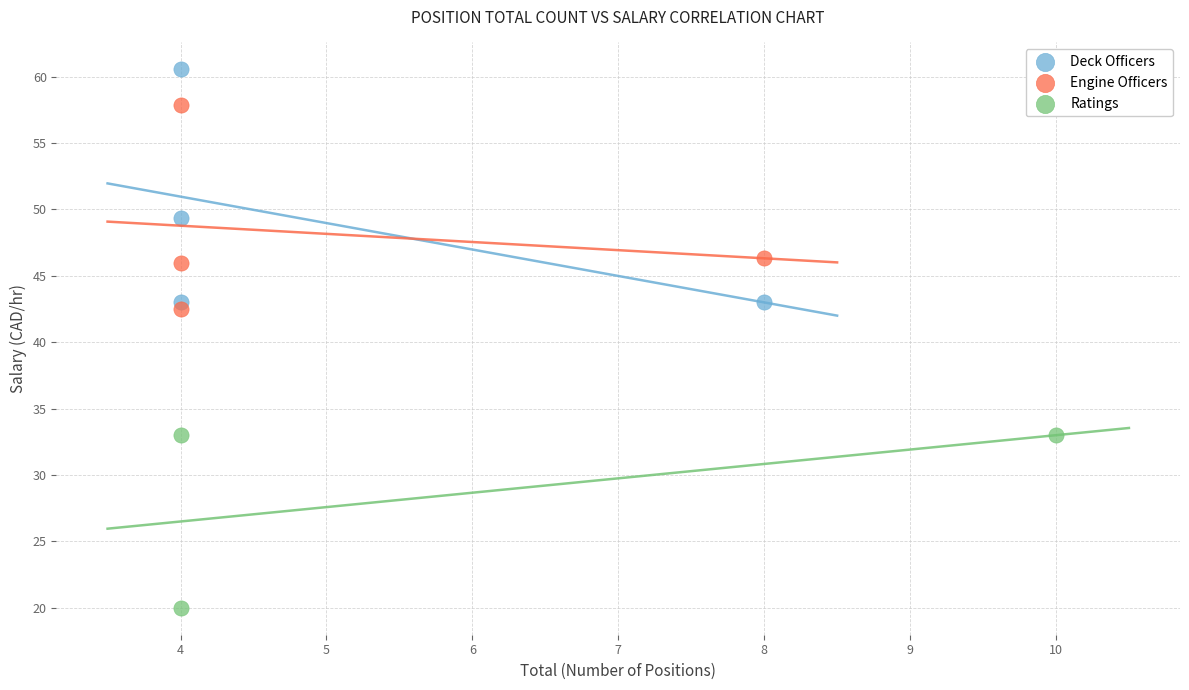

Which series contains the lowest Y value?

Ratings